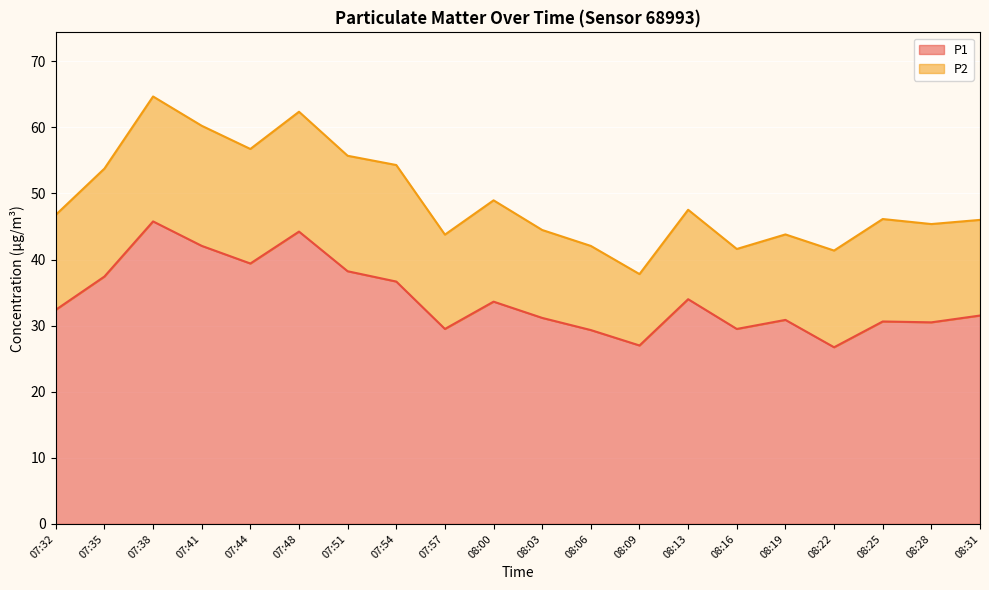

At which label does the data first exceed 32?

07:32